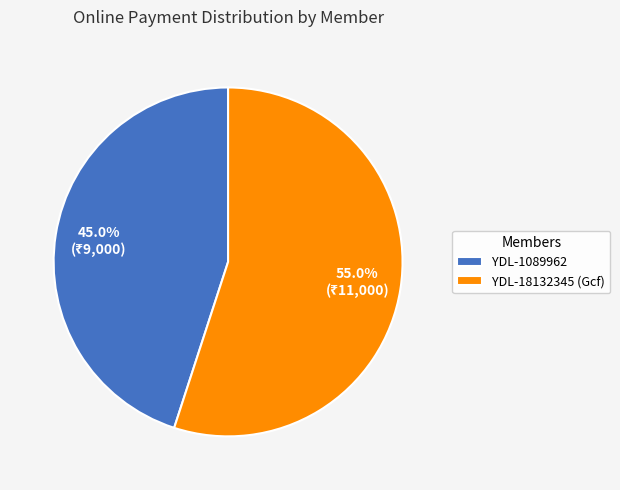

What percentage is the YDL-1089962 slice, to the nearest percent?

45%